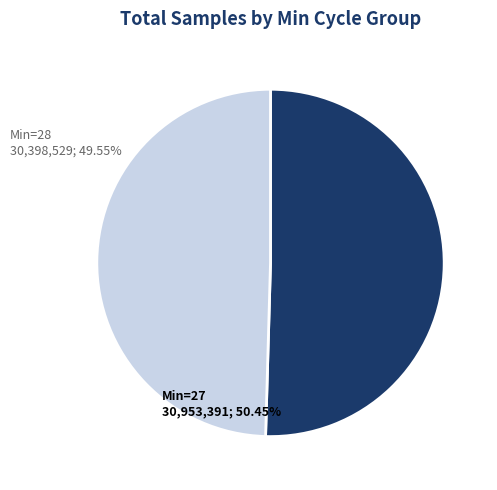

What is the smallest slice in the pie chart?

Min=28